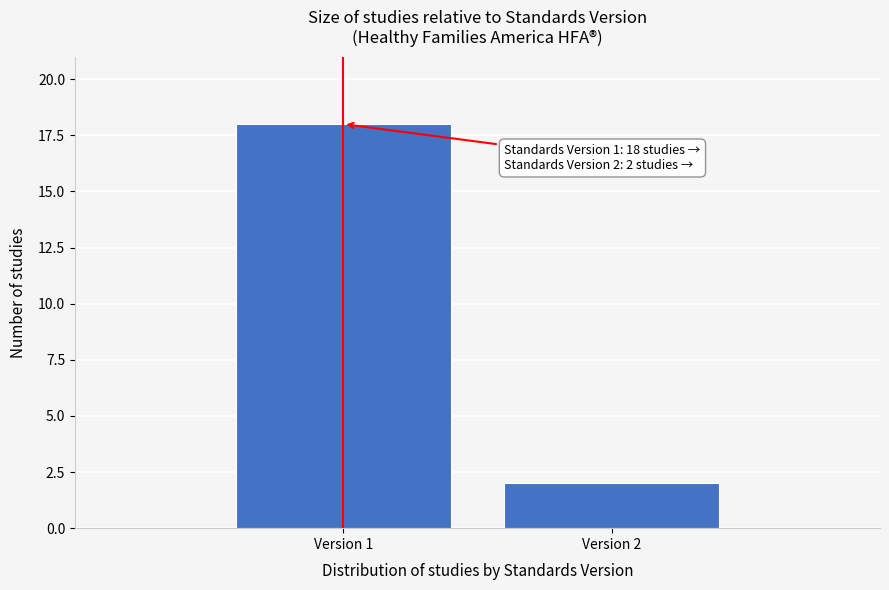

Reading left to right, extract all data points from this chart.

18	2